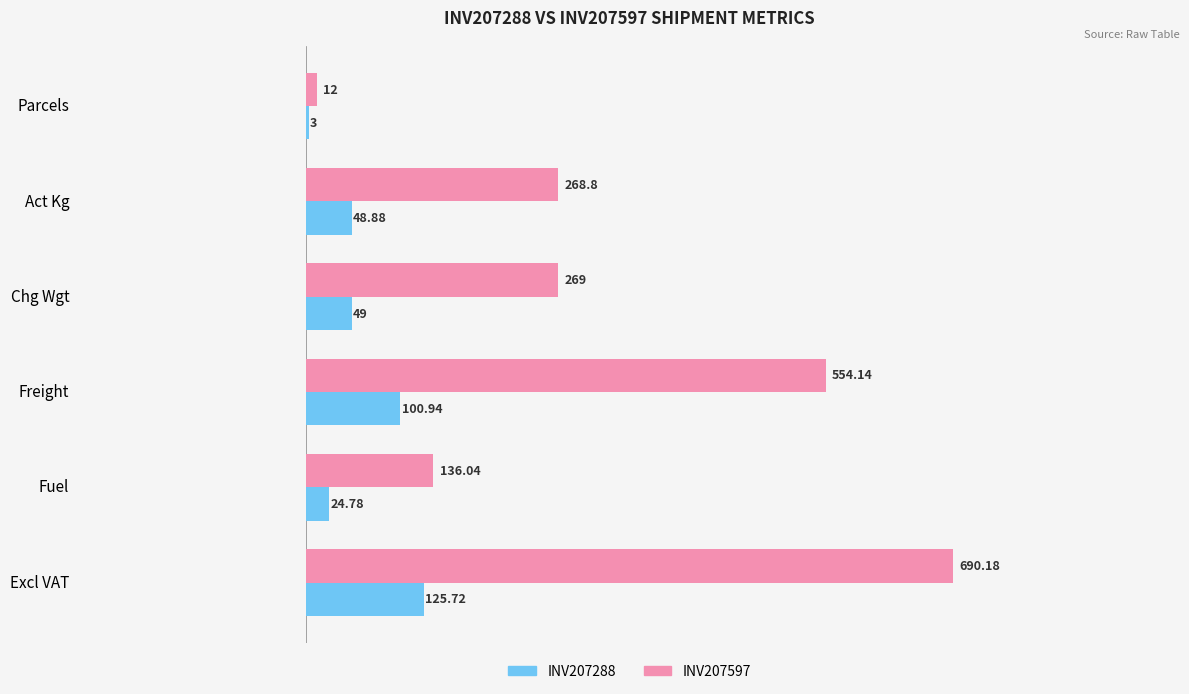

What is the sum of the INV207597 values at Freight and Chg Wgt?

823.1